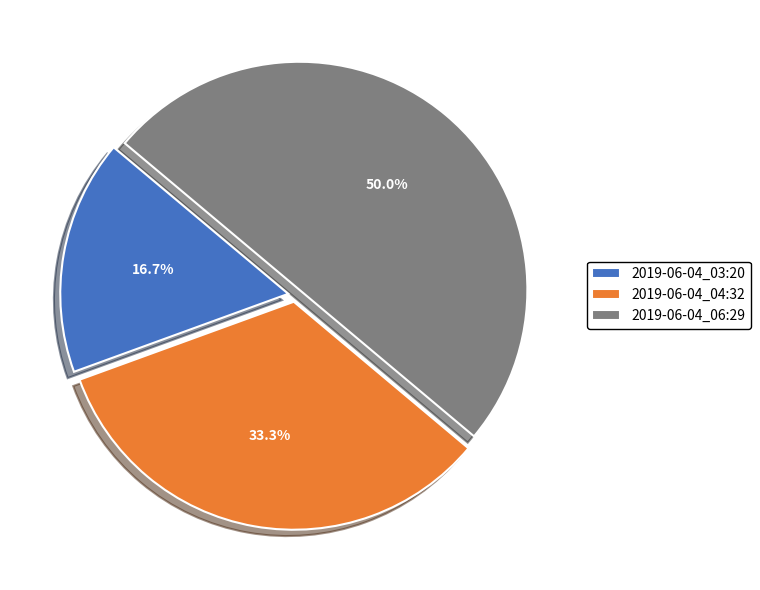

What percentage is the 2019-06-04_03:20 slice, to the nearest percent?

17%